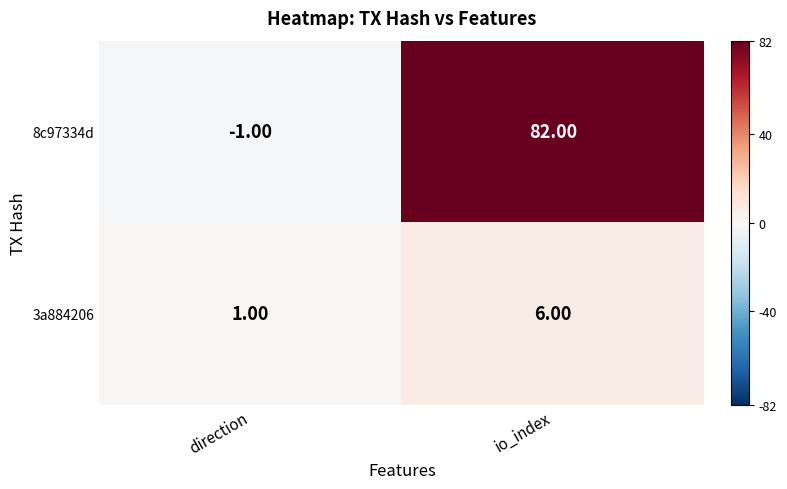

At how many categories does at least one series exceed 37?

1